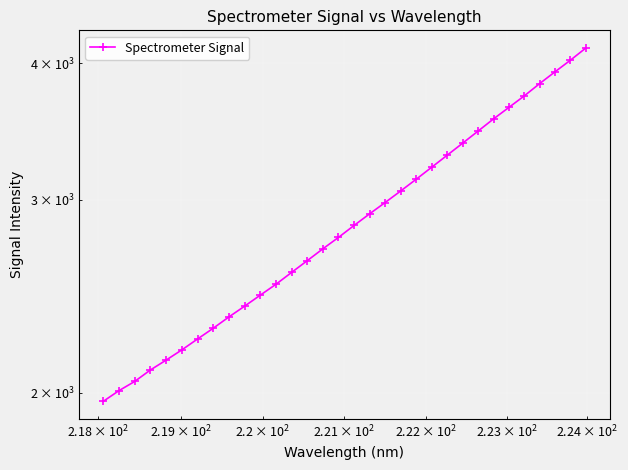

How many data points are above 2843?

16